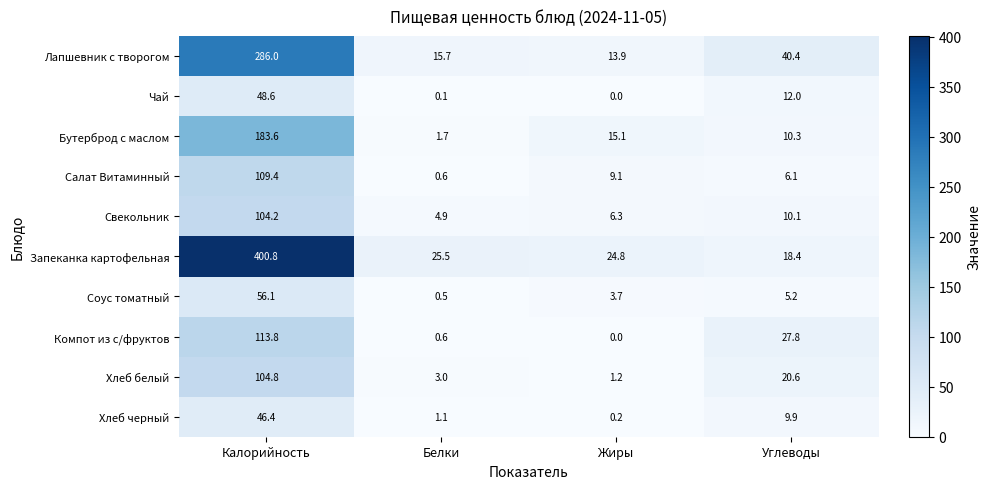

Is it true that Запеканка картофельная equals 630.0 at Калорийность?

False